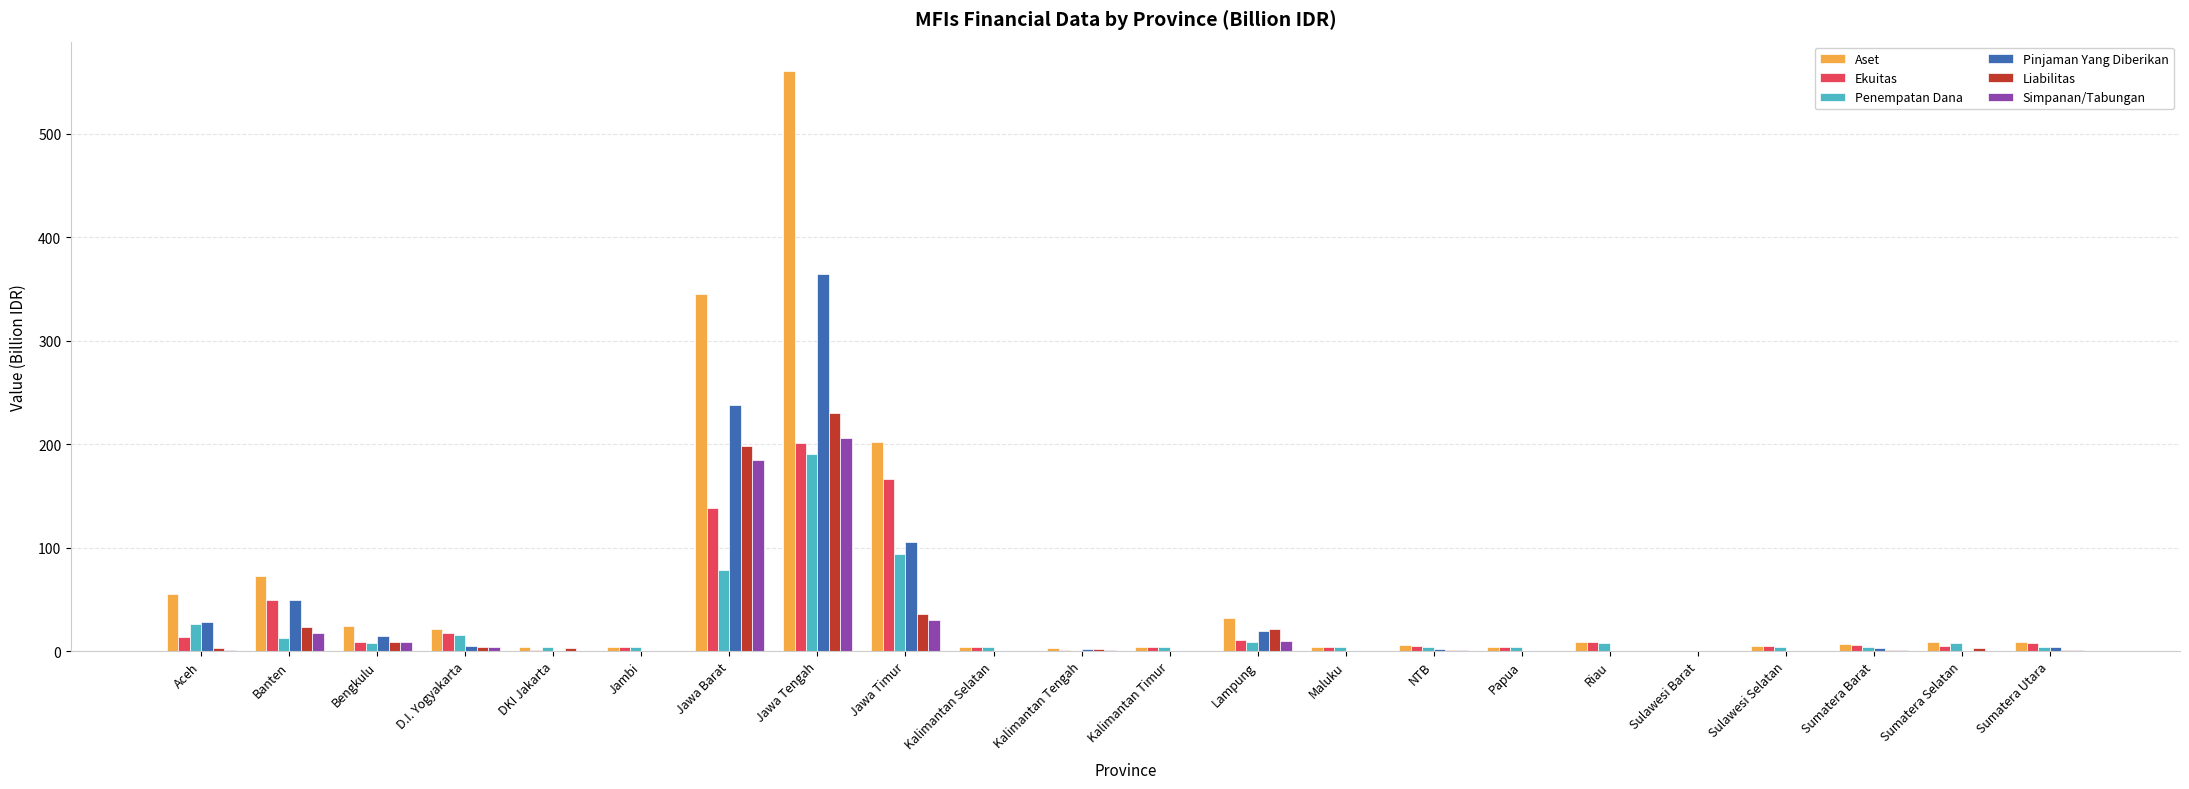

What is the sum of all Ekuitas values?

664.5